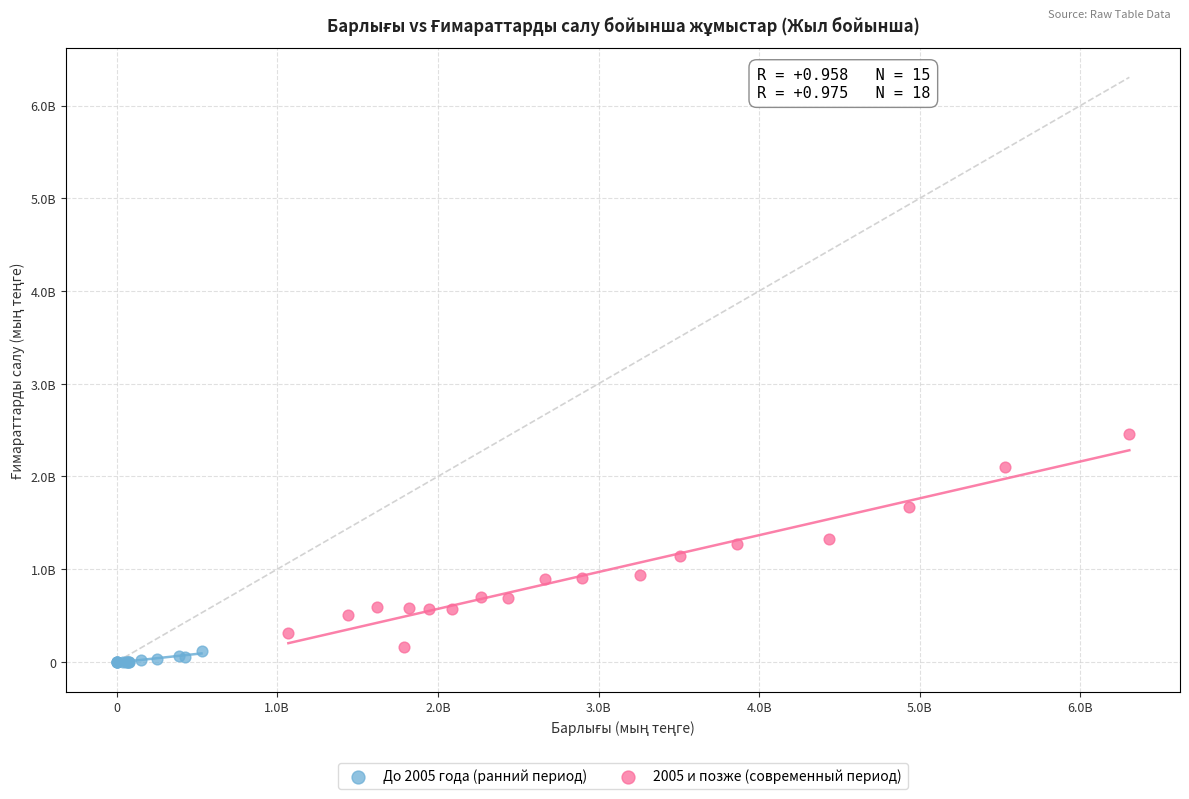

What are all the series names shown in the legend?

До 2005 года (ранний период), 2005 и позже (современный период)